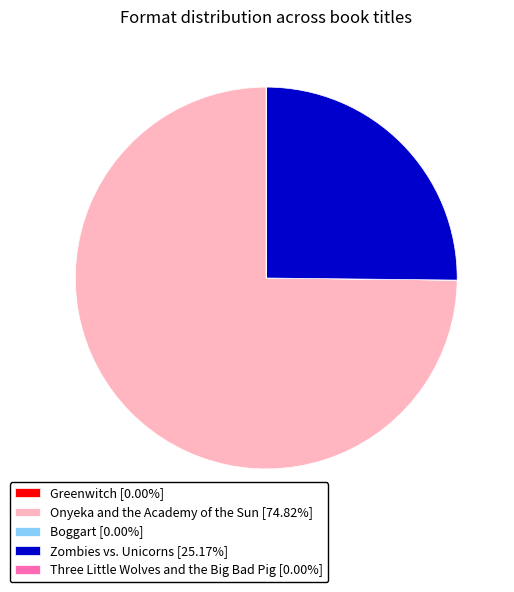

What is the ratio of the value at Onyeka and the Academy of the Sun [74.82%] to the value at Zombies vs. Unicorns [25.17%]?

3.0